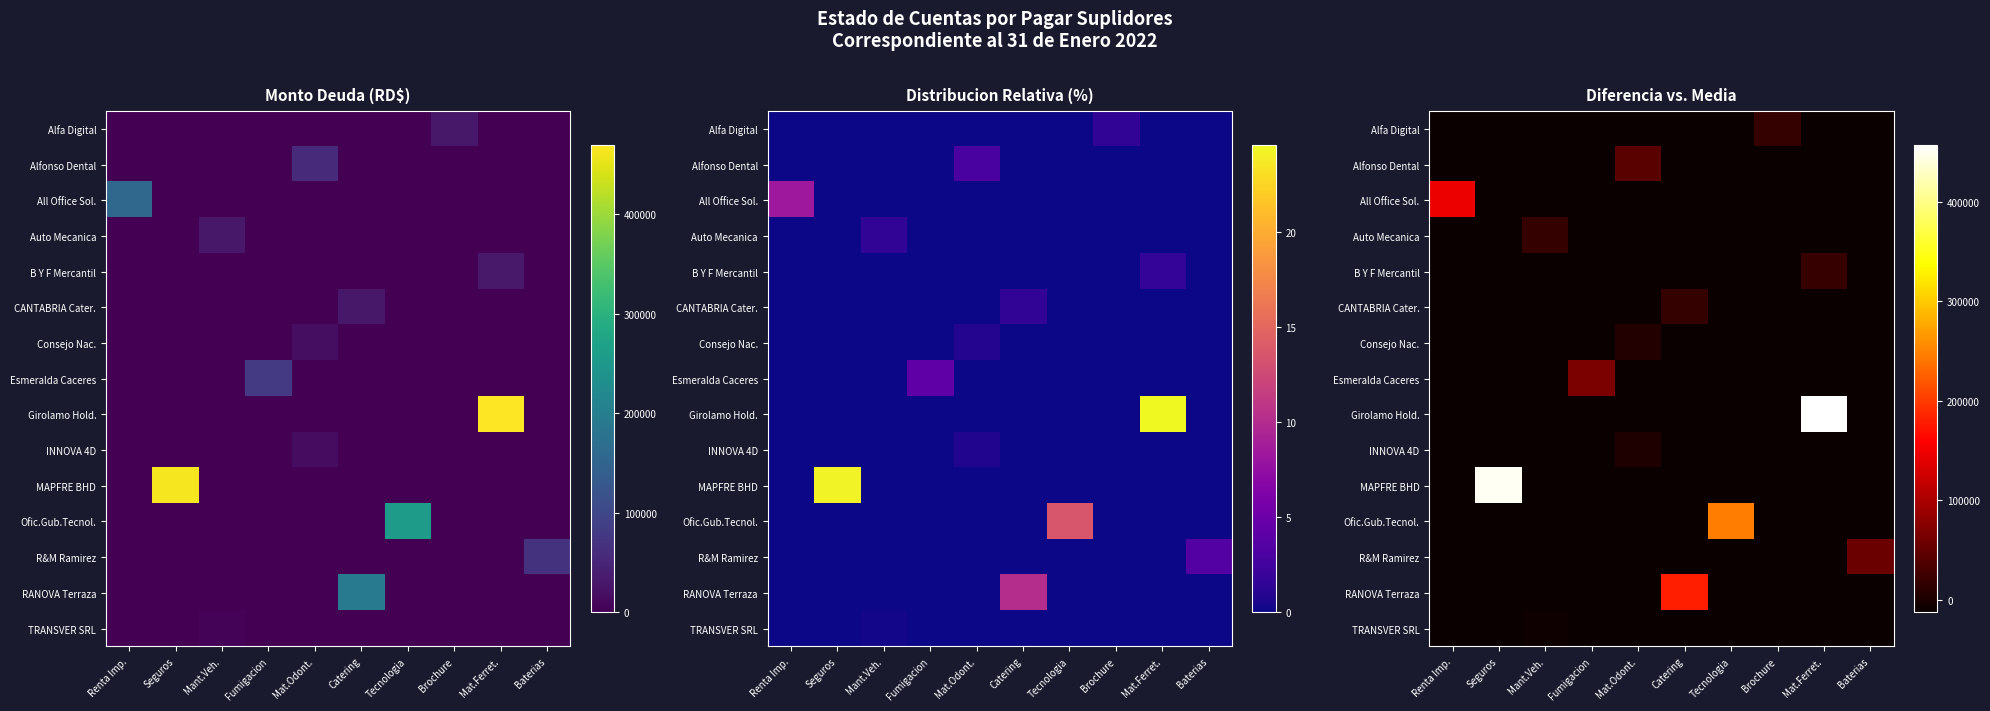

Where is B Y F Mercantil nearest to the value 3034?

Renta Imp.